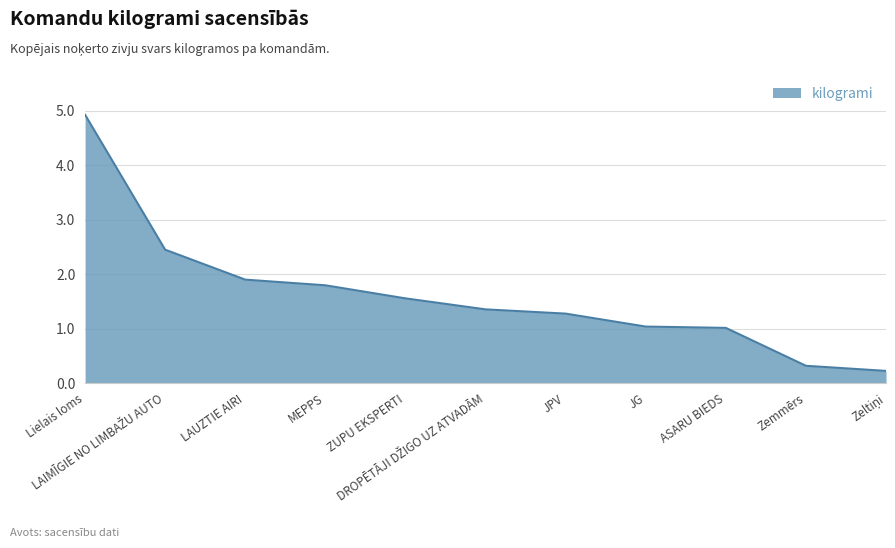

What is the maximum value shown in the chart?

4.9